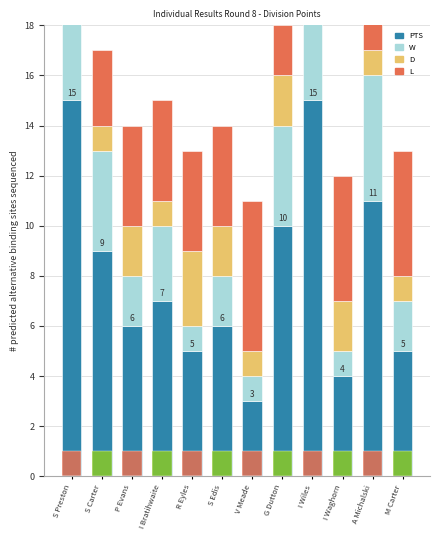

True or false: PTS has a value of 6 at S Edis.

True